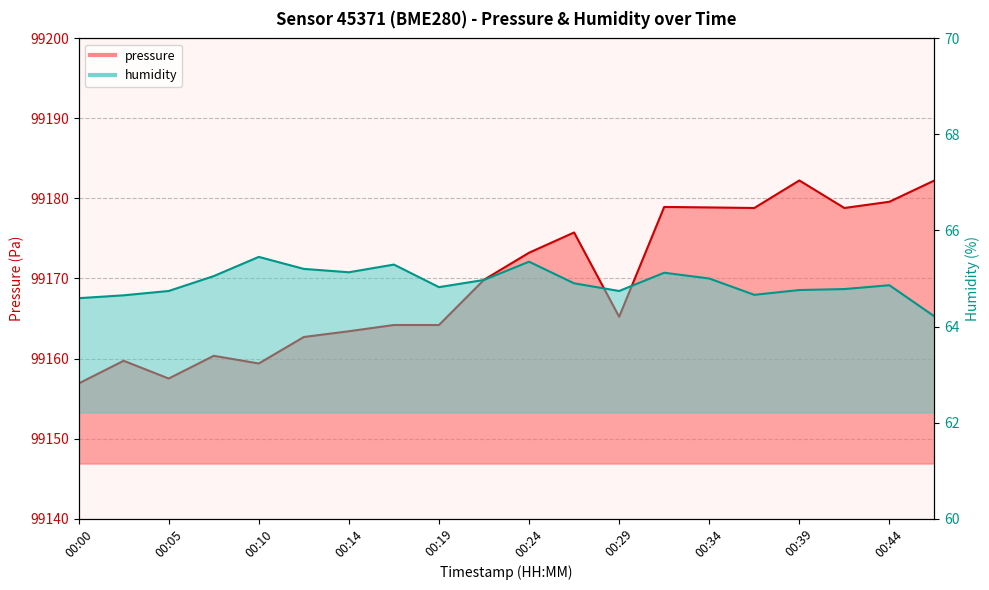

At which label does pressure reach its minimum?

00:00